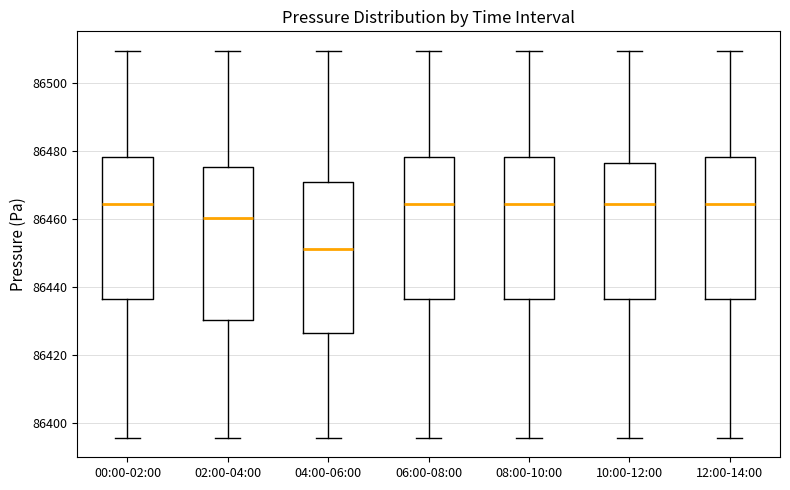

Which box has the lowest median line?

04:00-06:00